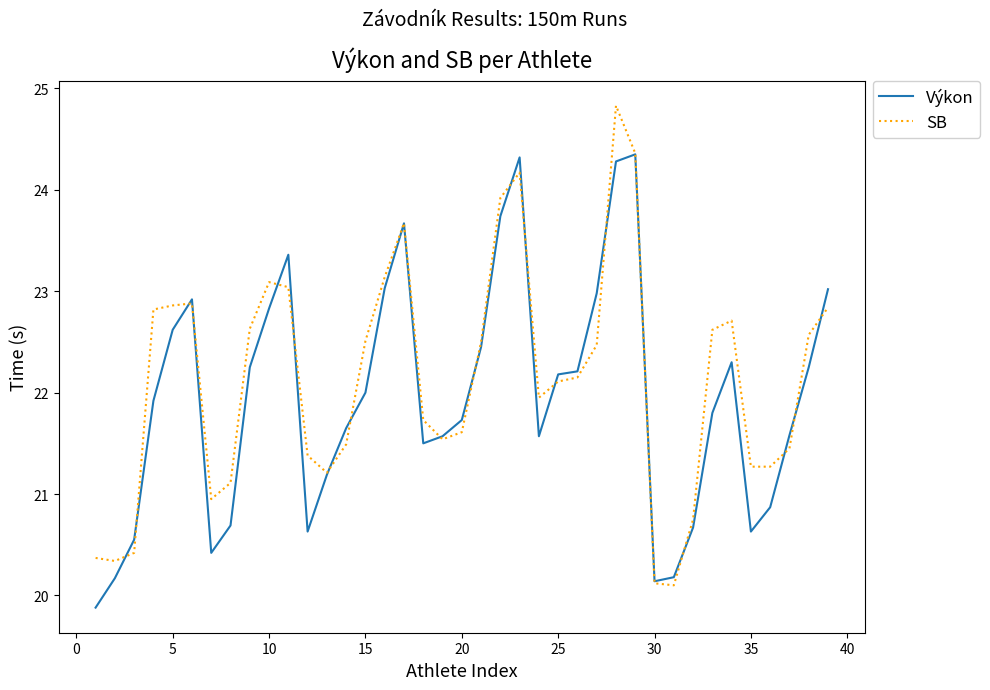

What is the maximum value shown in the chart?

24.8